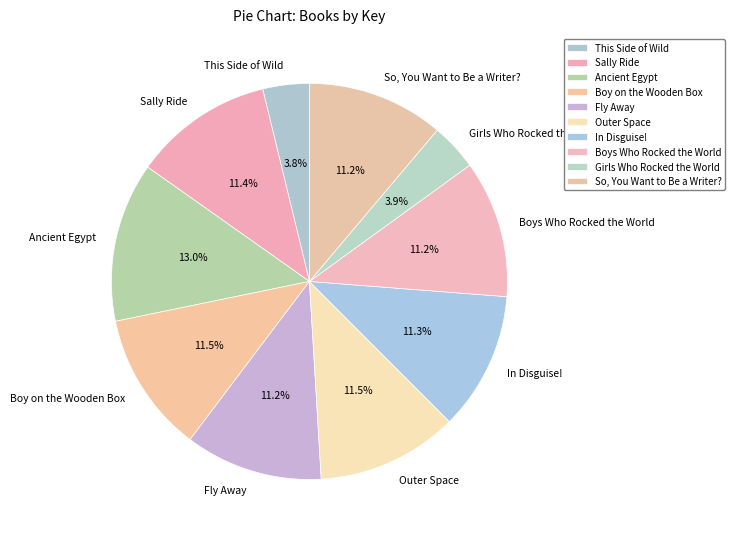

To the nearest percent, what is the difference between the Girls Who Rocked the World and Sally Ride slice percentages?

8%